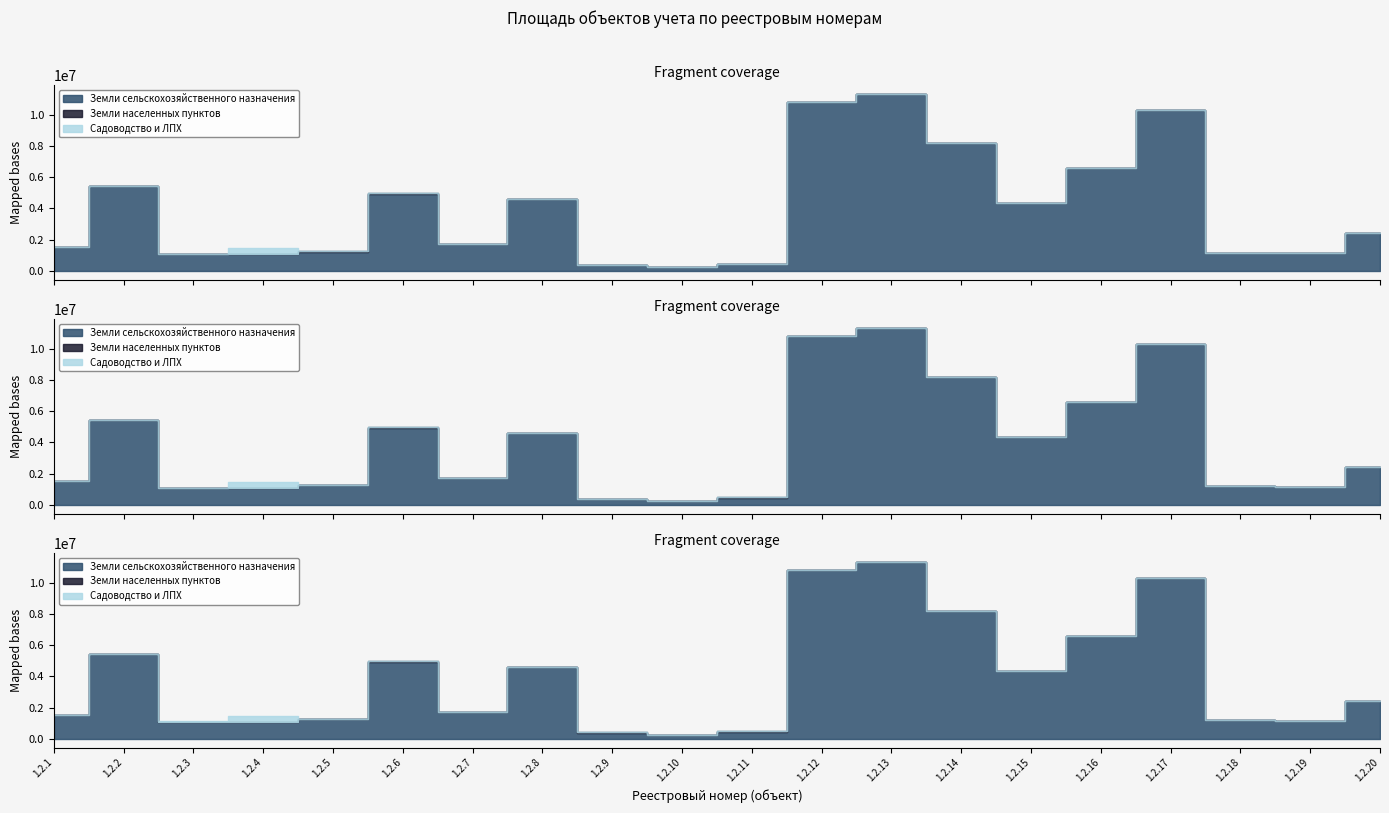

What is the average value of the Садоводство и ЛПХ series?

21107